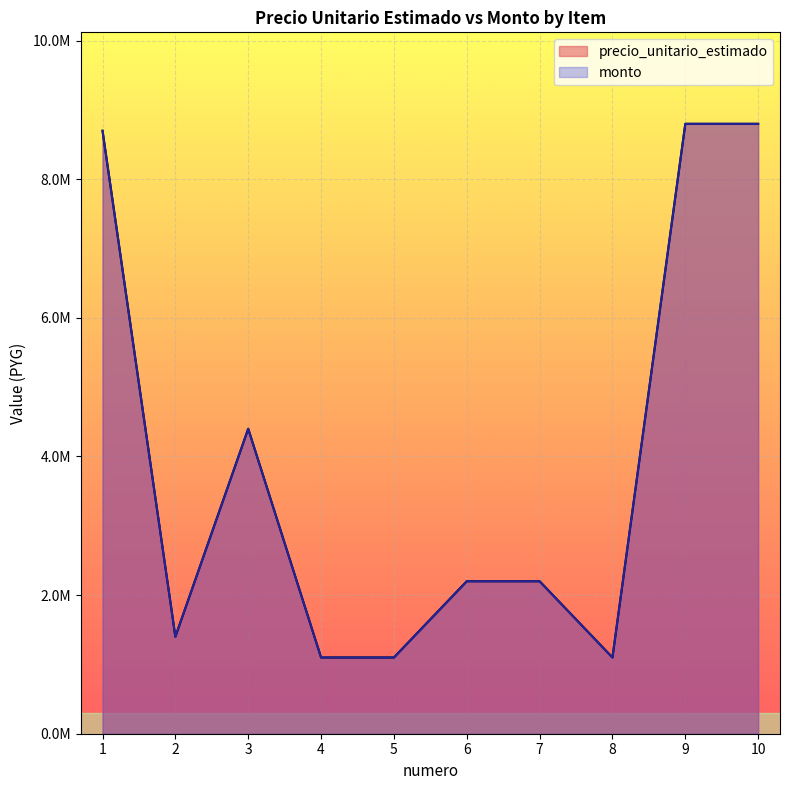

Reading left to right, what are all the values shown in this chart?

precio_unitario_estimado: 1=8700000	2=1400000	3=4400000	4=1100000	5=1100000	6=2200000	7=2200000	8=1100000	9=8800000	10=8800000
monto: 1=8700000	2=1400000	3=4400000	4=1100000	5=1100000	6=2200000	7=2200000	8=1100000	9=8800000	10=8800000